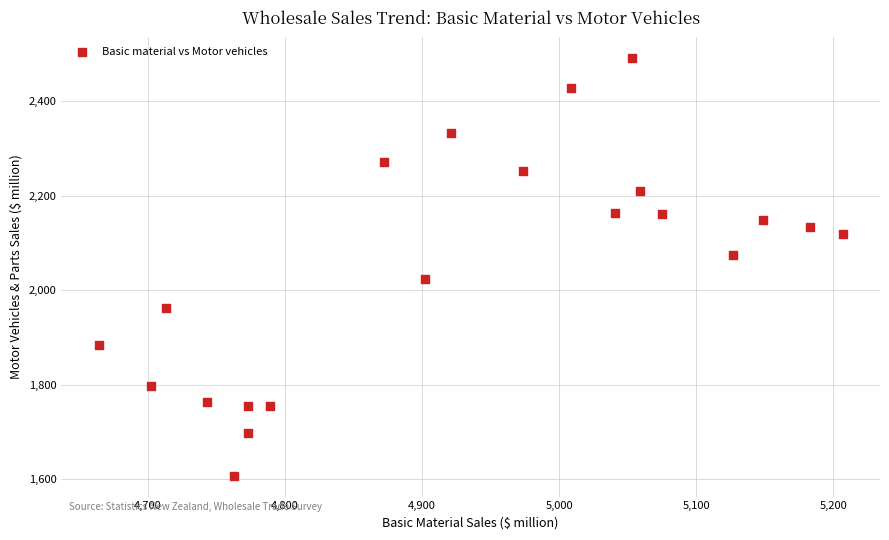

What is the range of Y values (max minus min)?

882